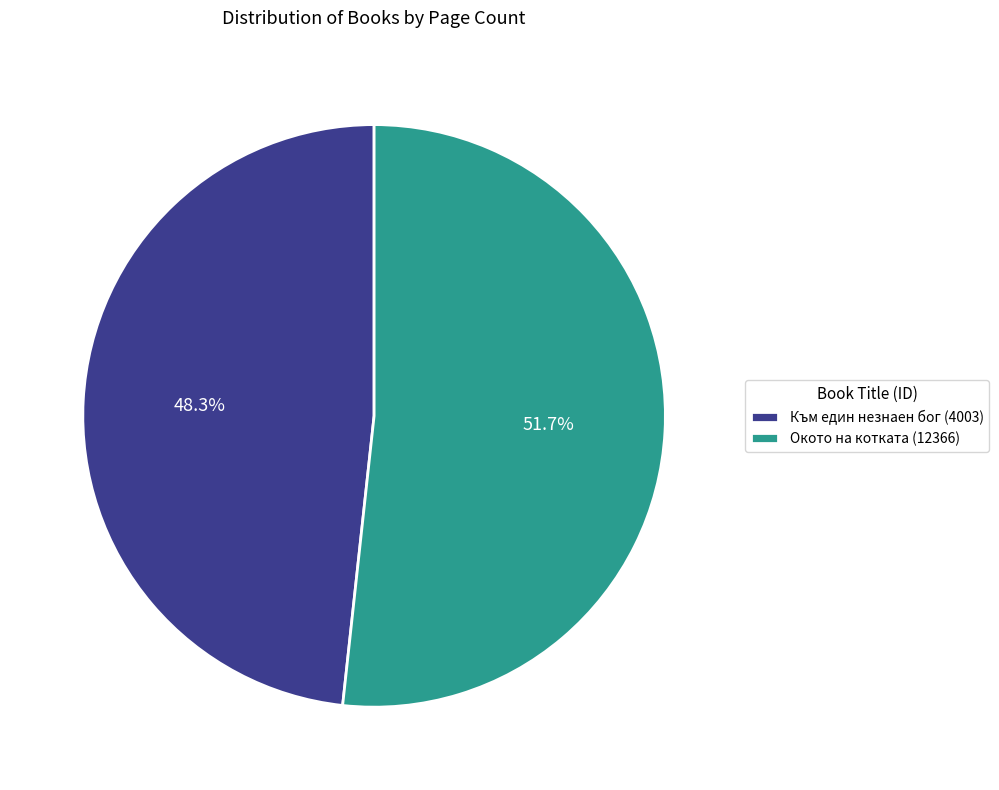

To the nearest percent, what portion does Към един незнаен бог (4003) represent?

48%